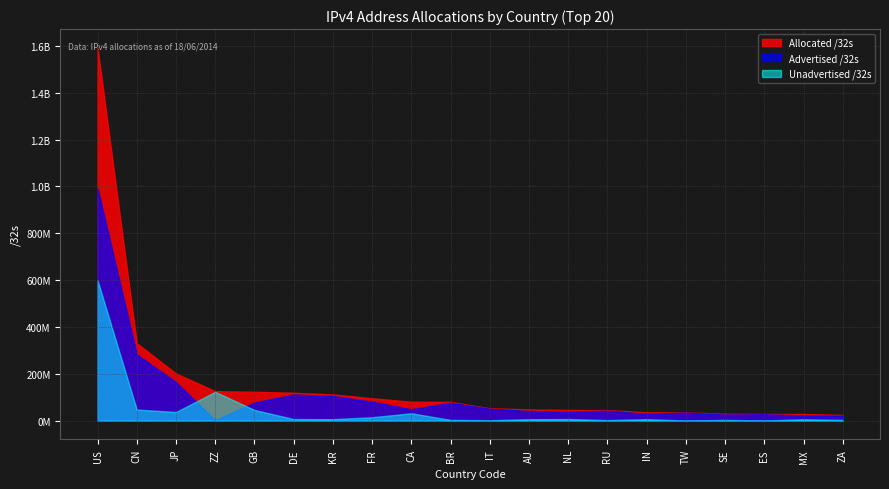

What is the minimum value for Allocated /32s?

24679424